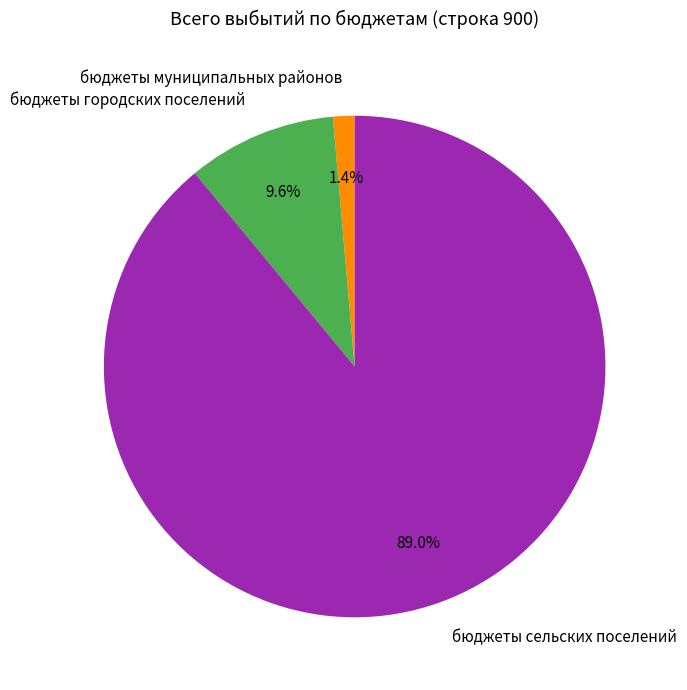

To the nearest percent, what is the combined percentage of бюджеты городских поселений and бюджеты муниципальных районов?

11%